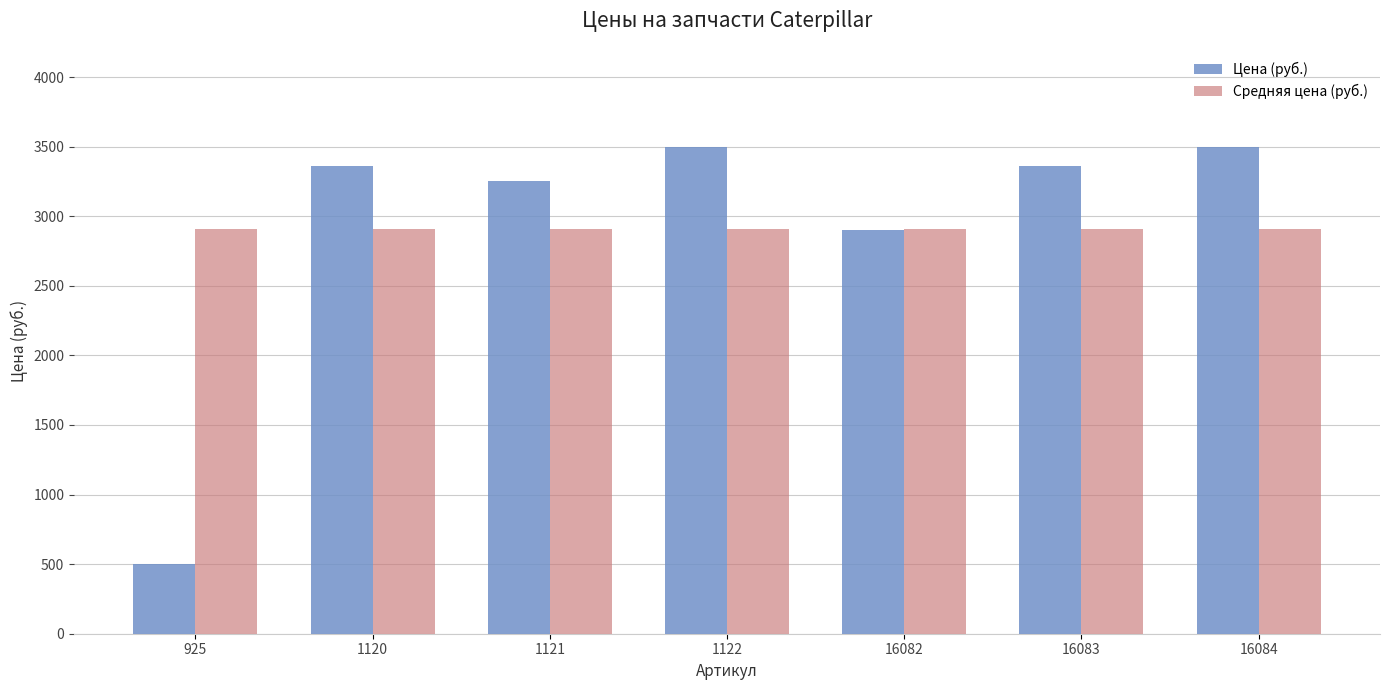

Is it true that Средняя цена (руб.) equals 2910 at 1122?

True